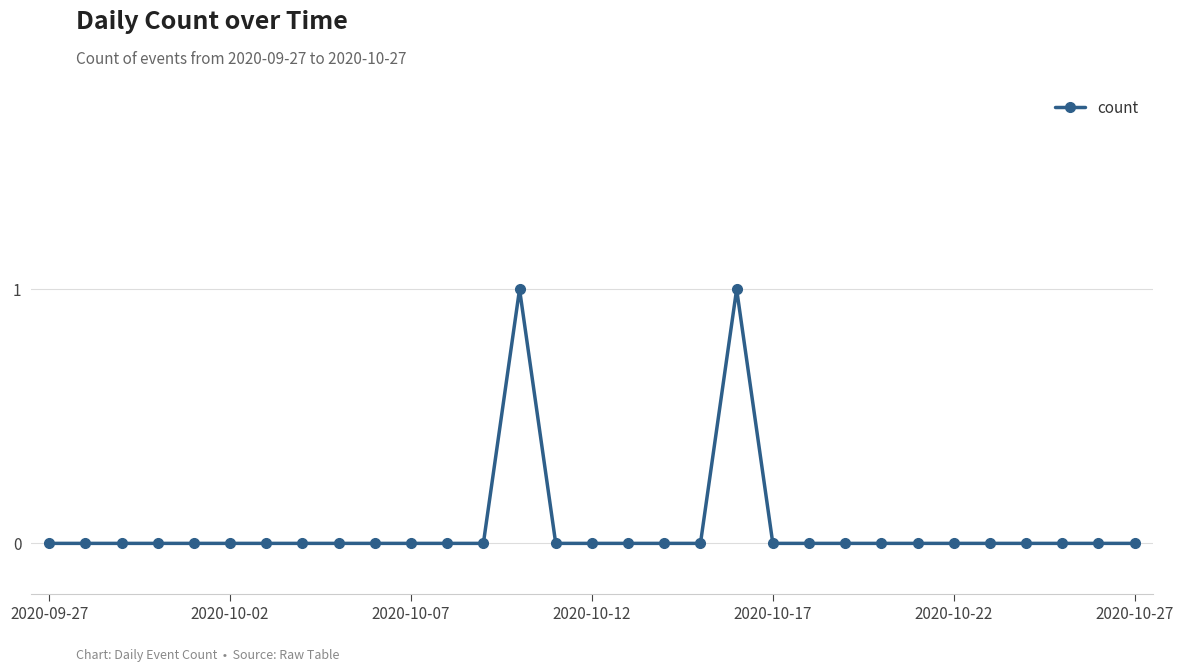

What is the value of the 20th point from the left?

1